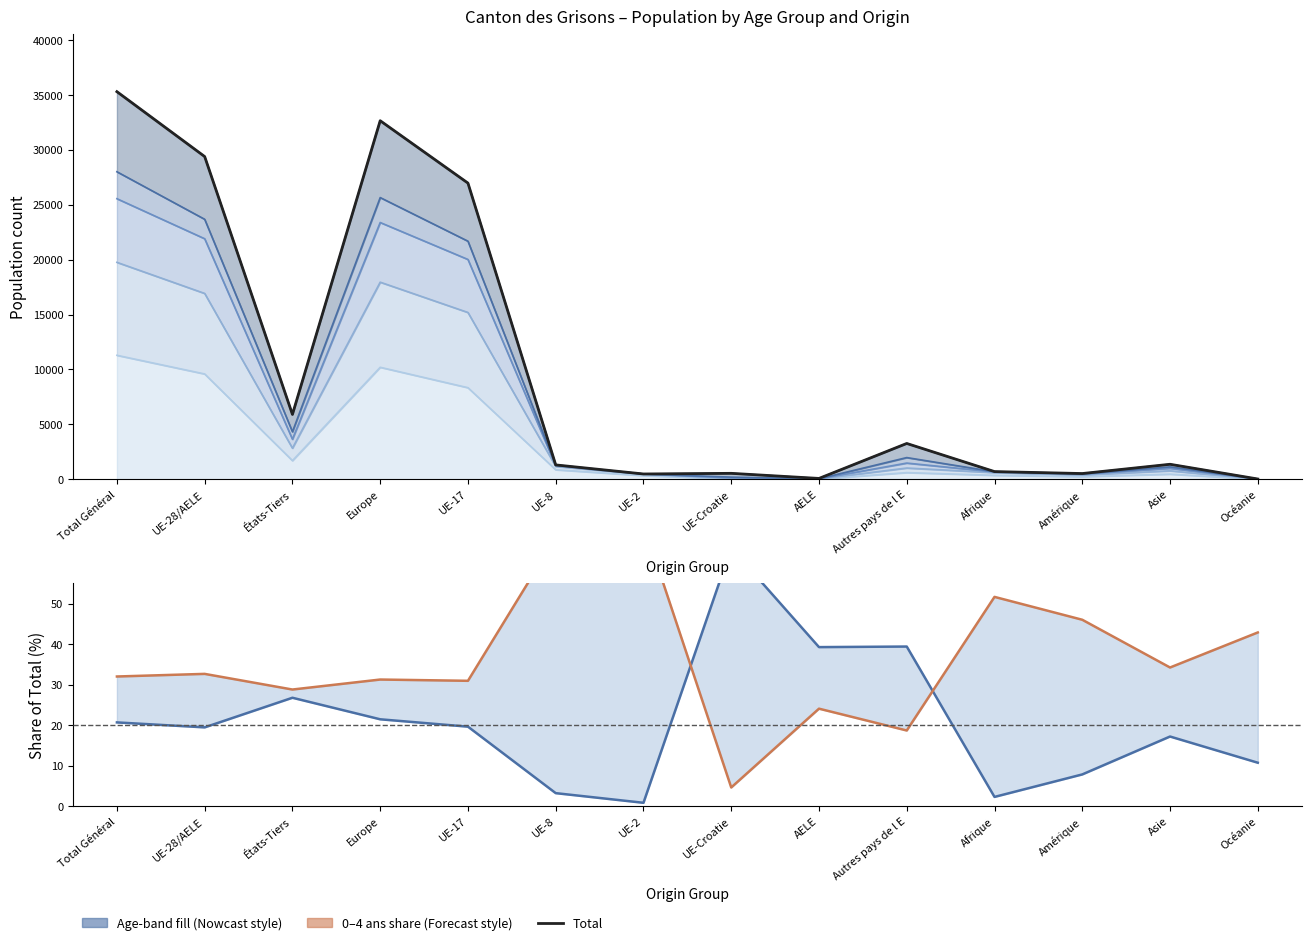

How many times do 20+ ans share (%) and 0–4 ans share (%) cross each other?

2